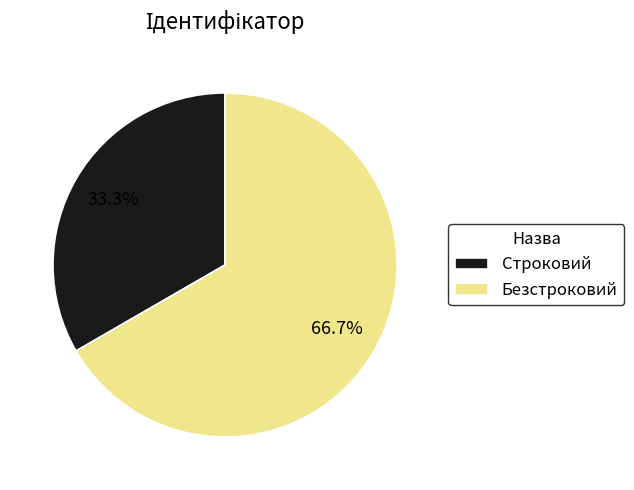

What is the ratio of the value at Безстроковий to the value at Строковий?

2.0